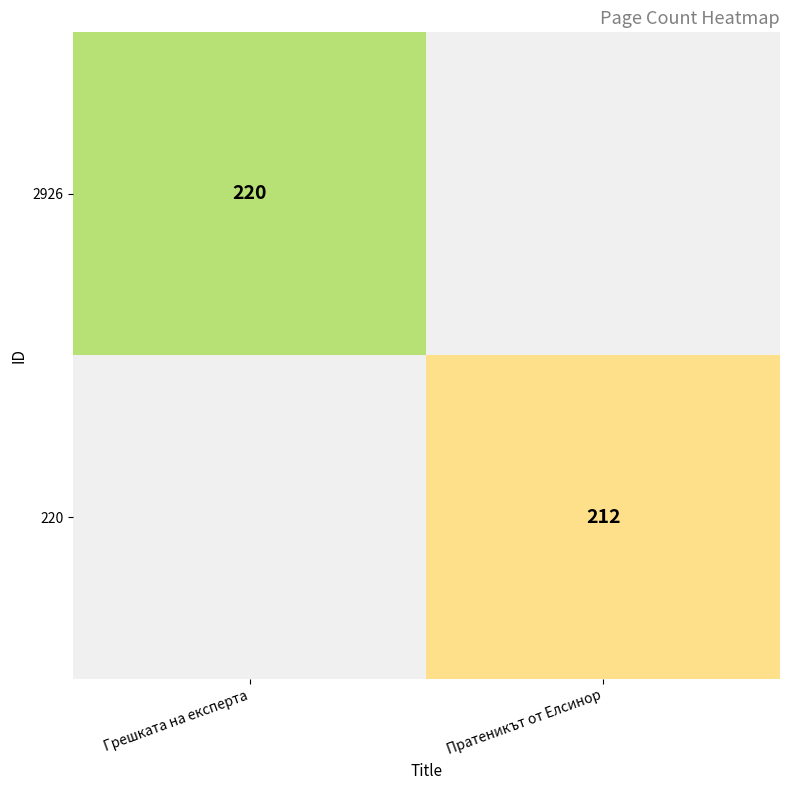

True or false: 2926 has a value of 103 at Грешката на експерта.

False